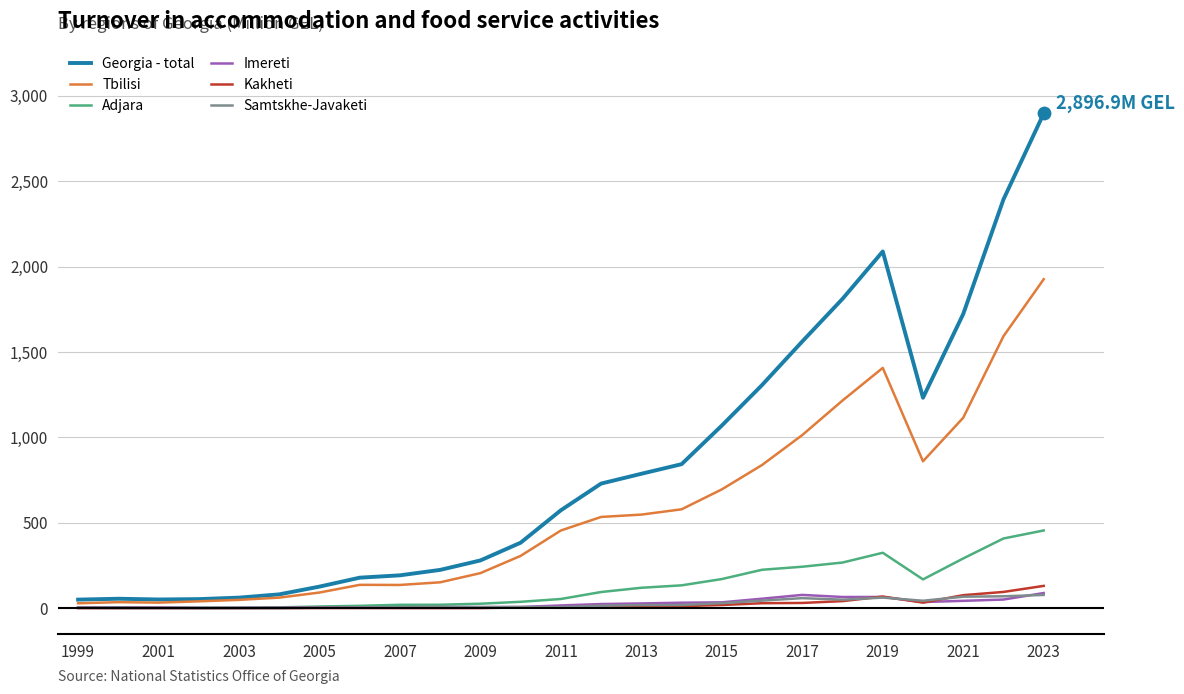

Which series has the largest range (max minus min)?

Georgia - total